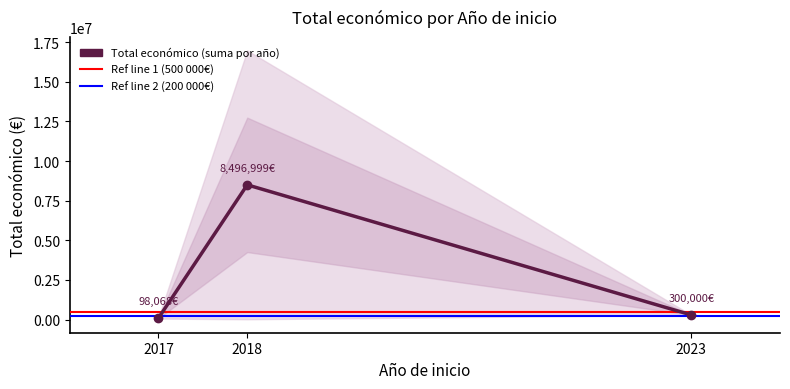

Where is the first local minimum?

2017